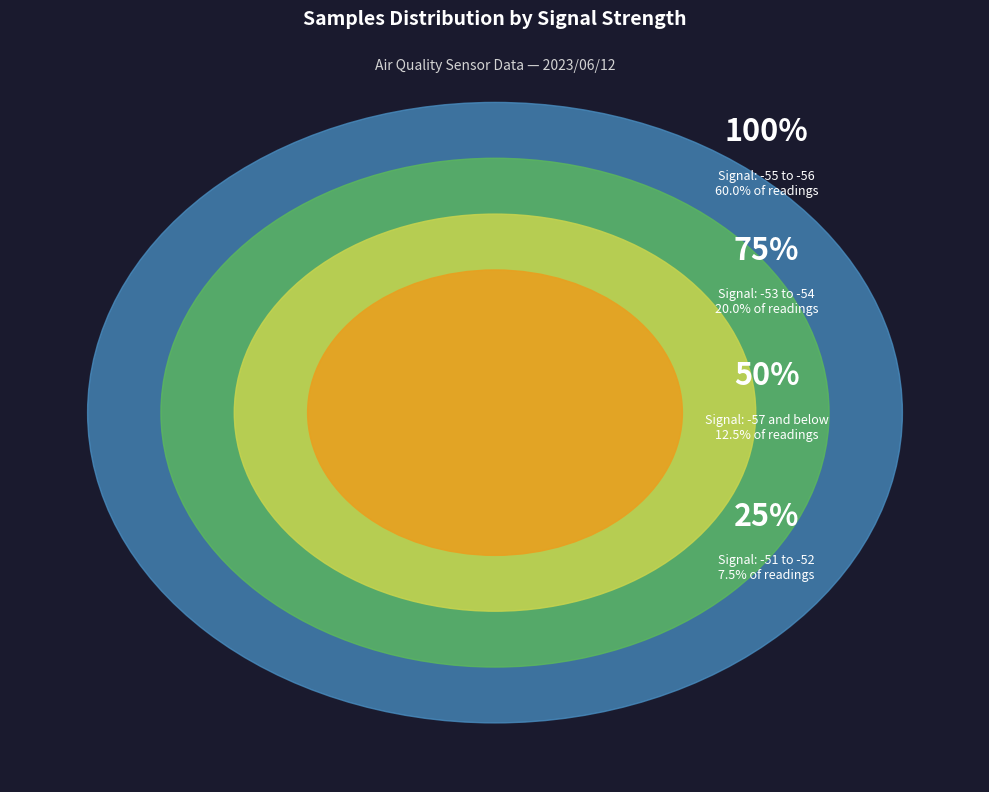

Is it true that 7 is 2% of the pie?

True